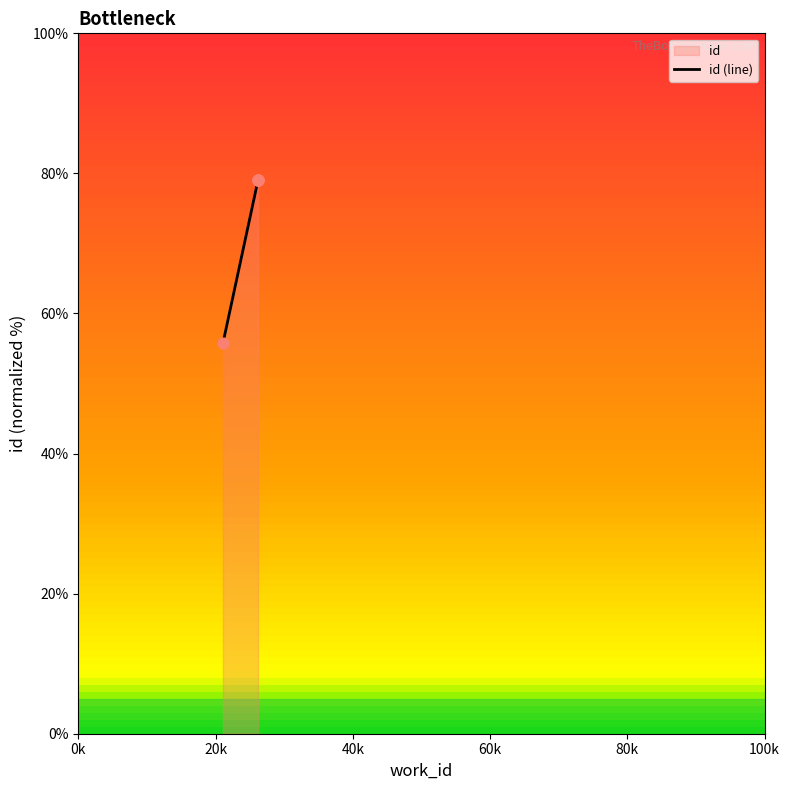

What is the ratio of the value at 7856 to the value at 7856?

1.0